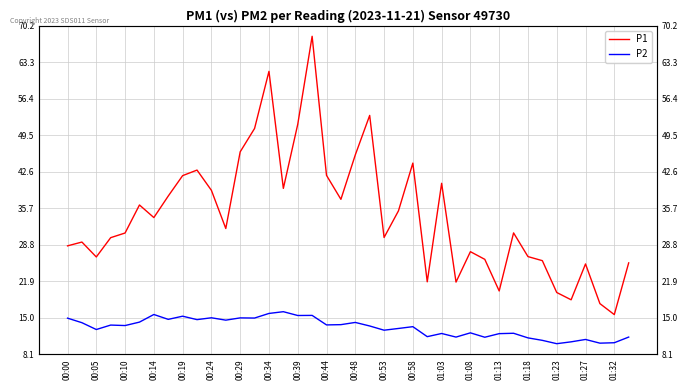

What is the difference between the maximum and second lowest values in the P2 series?

6.0